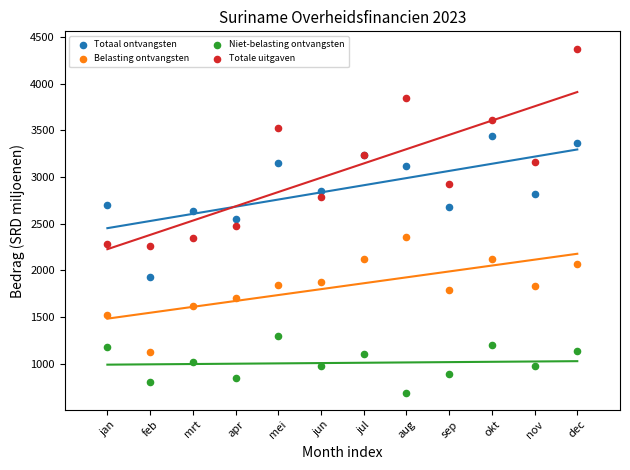

What is the X range (max minus min) for the scatter plot?

11.0